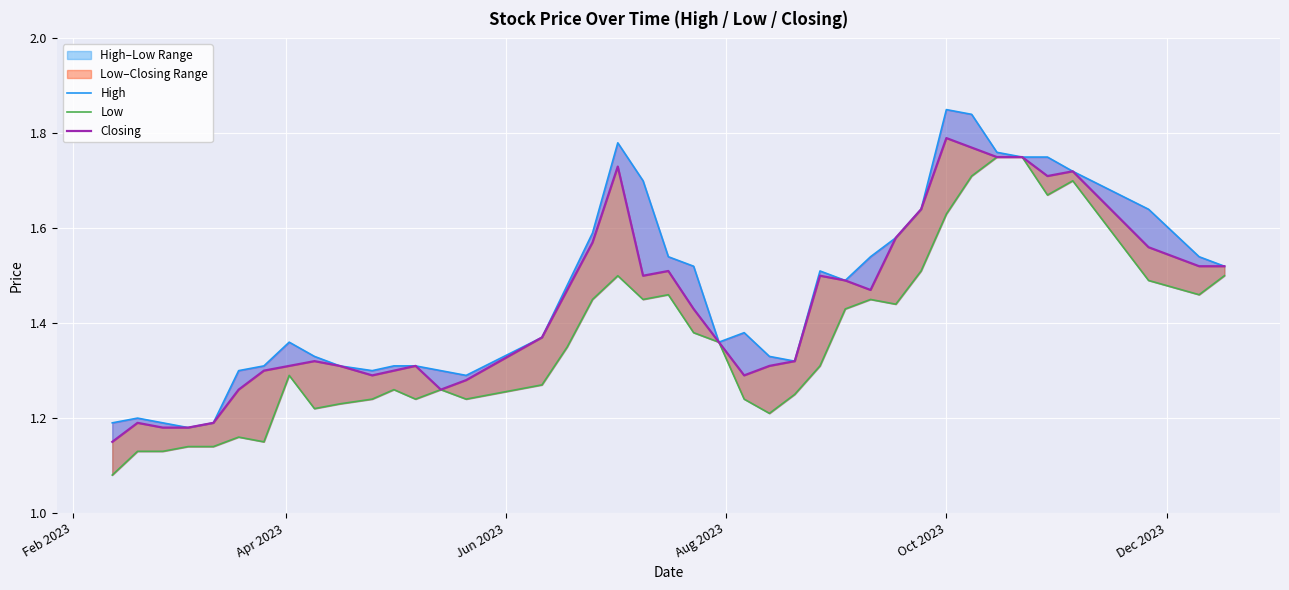

Which series has the largest total across all categories?

High